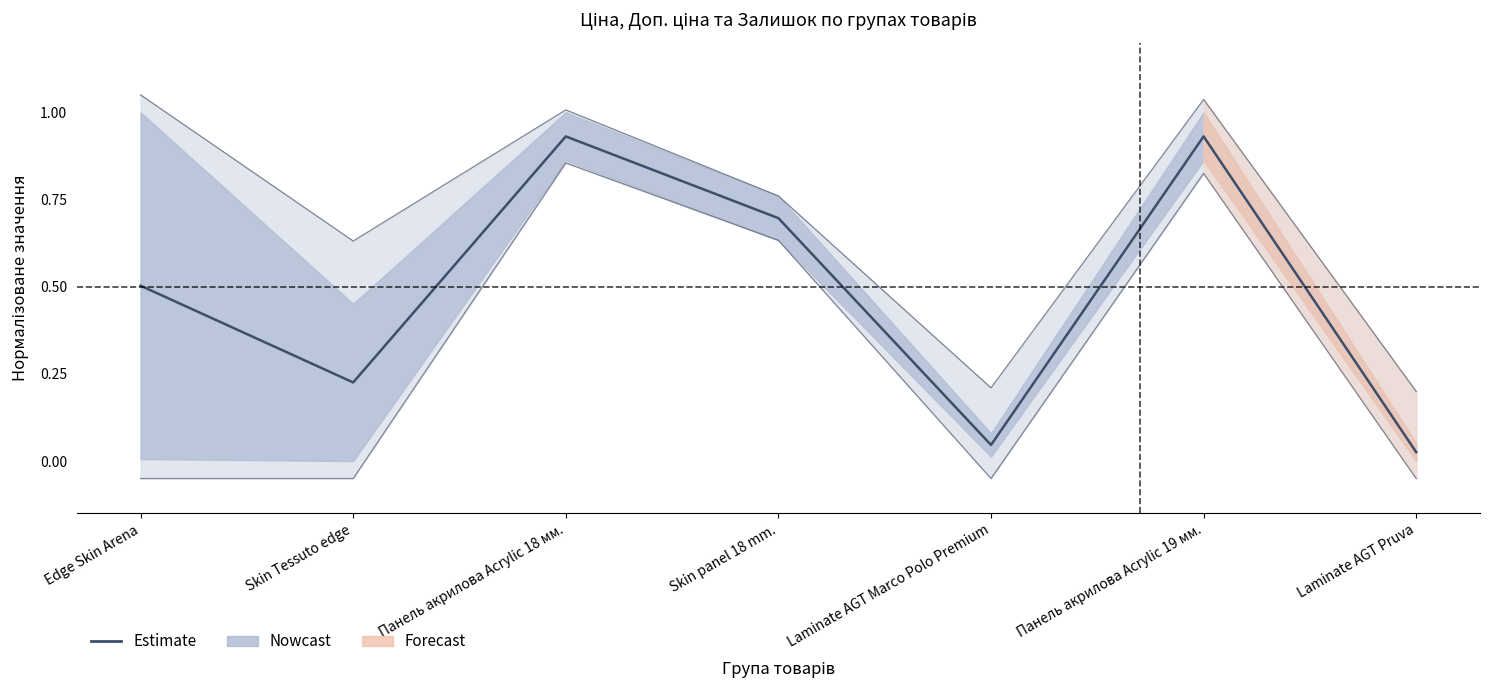

What is the label of the 1st point from the left?

Edge Skin Arena